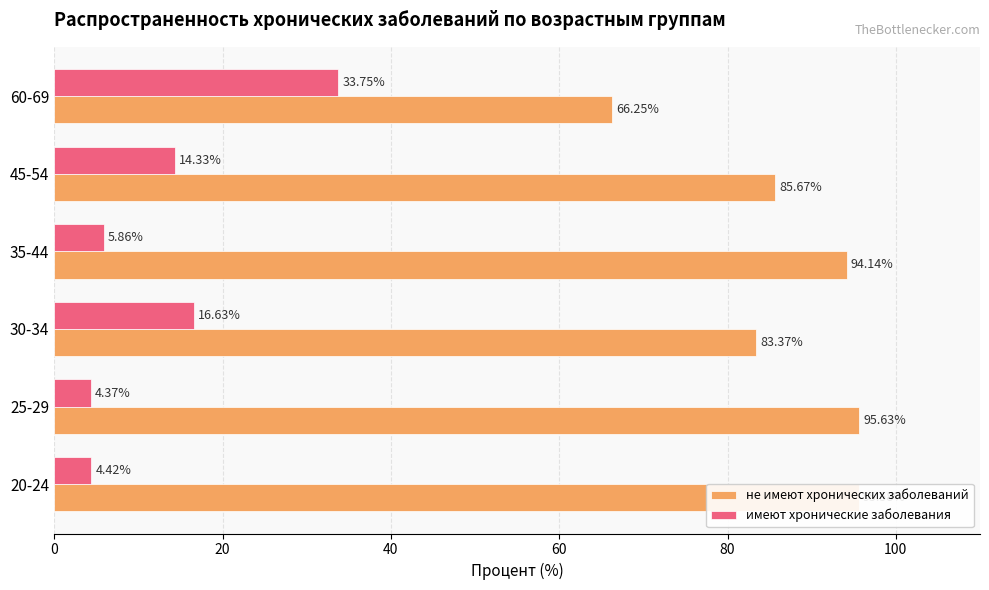

What is the spread (max minus min) of values at 20-24?

91.2